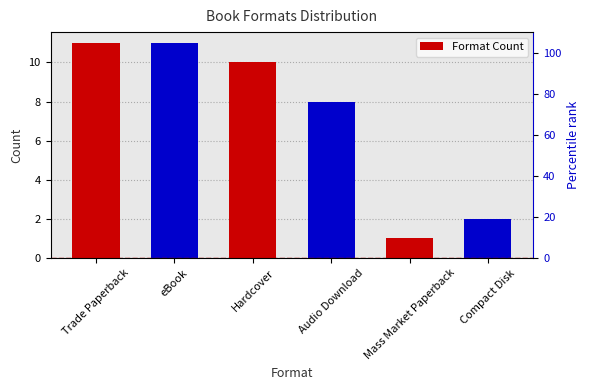

What is the label of the 6th bar from the right?

Trade Paperback